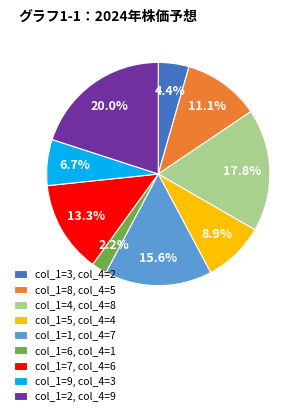

Rank the categories by value from lowest to highest.

col_1=6, col_4=1, col_1=3, col_4=2, col_1=9, col_4=3, col_1=5, col_4=4, col_1=8, col_4=5, col_1=7, col_4=6, col_1=1, col_4=7, col_1=4, col_4=8, col_1=2, col_4=9